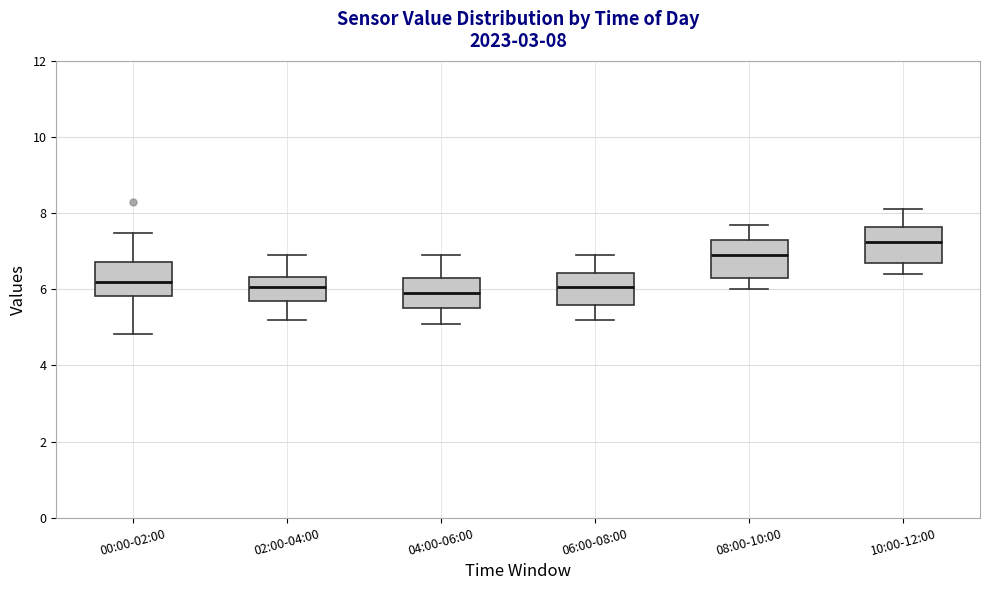

Which box has the highest median line?

10:00-12:00